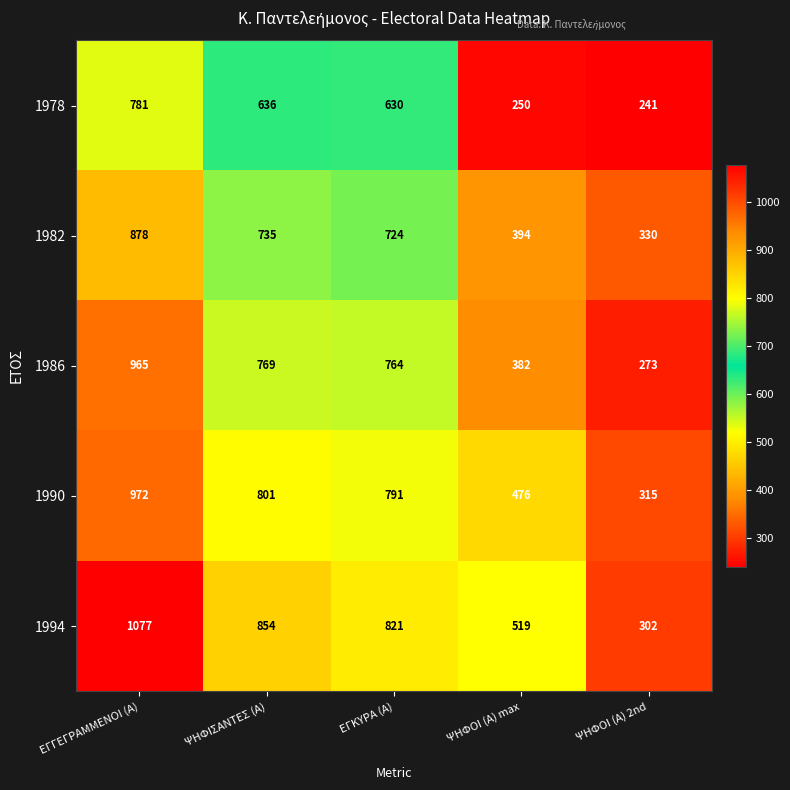

Which series has the widest spread of values?

1994